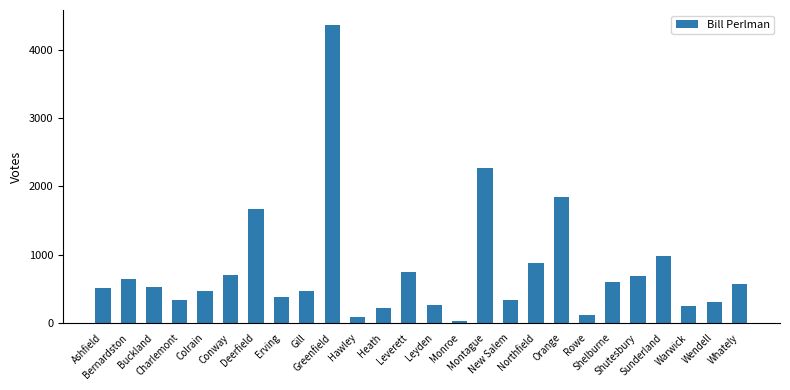

What value does the data have at Shutesbury?

685